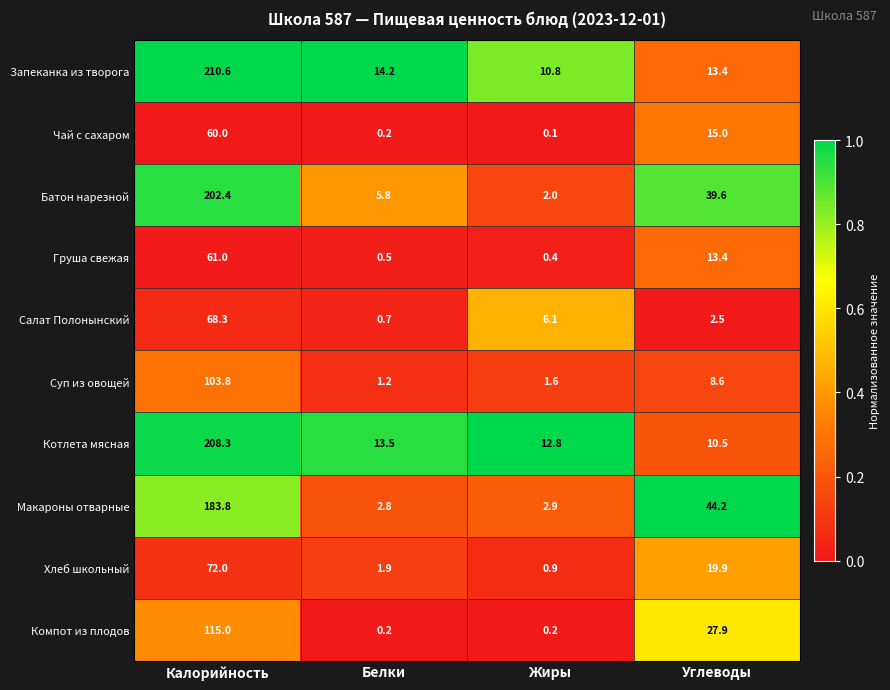

At how many categories does at least one series exceed 0?

4